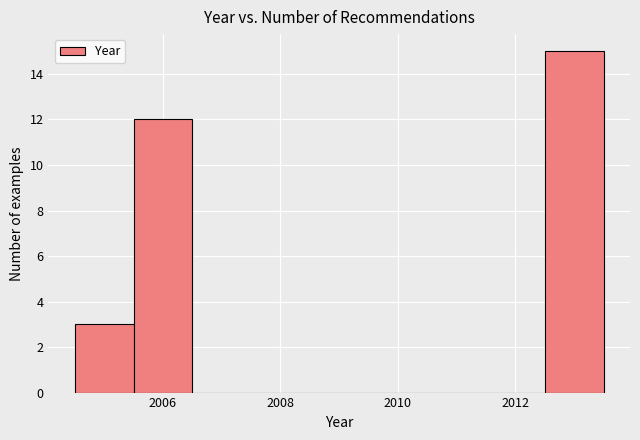

Reading left to right, transcribe this chart: for each bar, give the range it covers on the x-axis and its height. Neither the bar edges nor the heights are printed on the chart, so give them approximately, as read against the axes.

2004.5 to 2005.5: 3
2005.5 to 2006.5: 12
2006.5 to 2007.5: 0
2007.5 to 2008.5: 0
2008.5 to 2009.5: 0
2009.5 to 2010.5: 0
2010.5 to 2011.5: 0
2011.5 to 2012.5: 0
2012.5 to 2013.5: 15